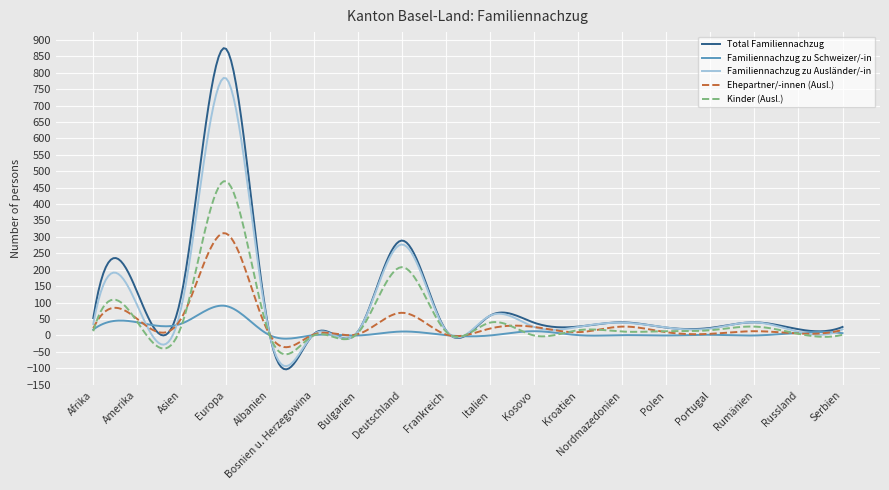

List the series in order of their peak value, lowest first.

Familiennachzug zu Schweizer/-in, Ehepartner/-innen (Ausl.), Kinder (Ausl.), Familiennachzug zu Ausländer/-in, Total Familiennachzug